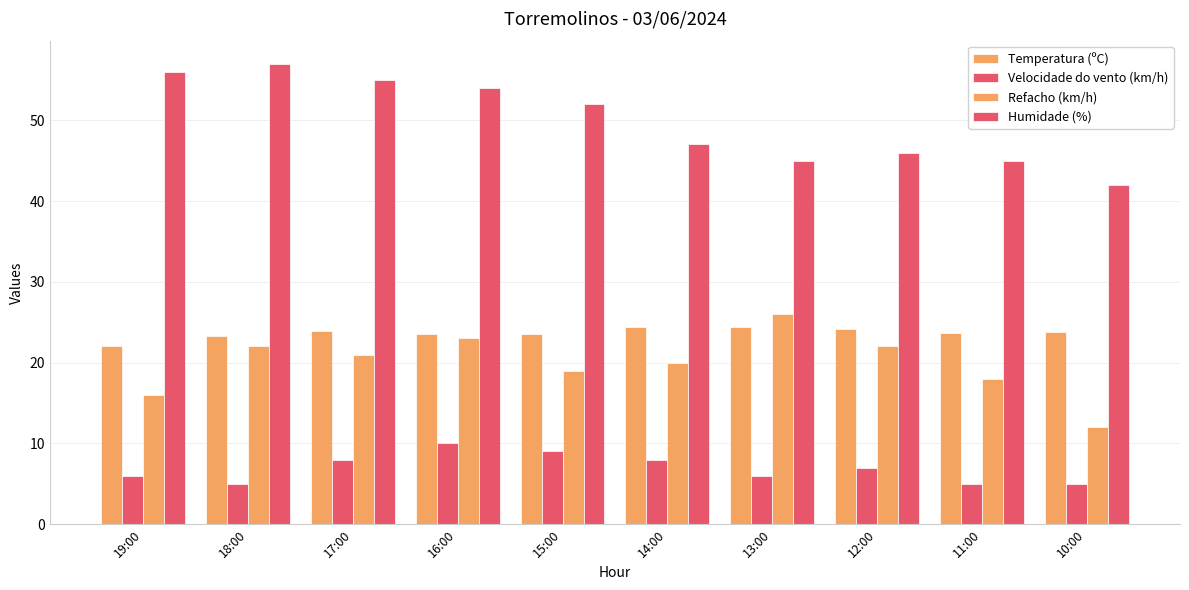

How many distinct data groups are displayed?

4